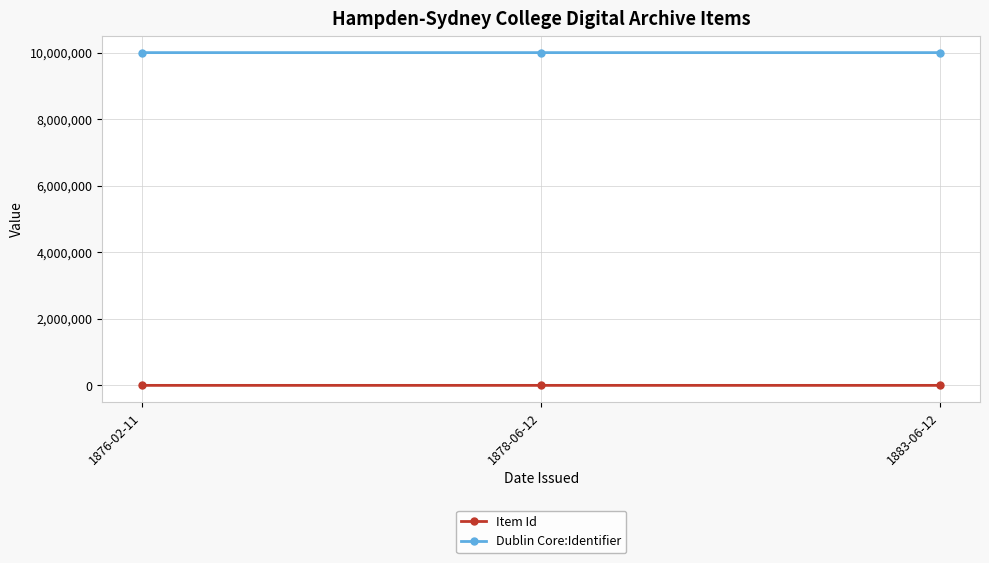

Does the chart display data point markers on the line(s)?

Yes